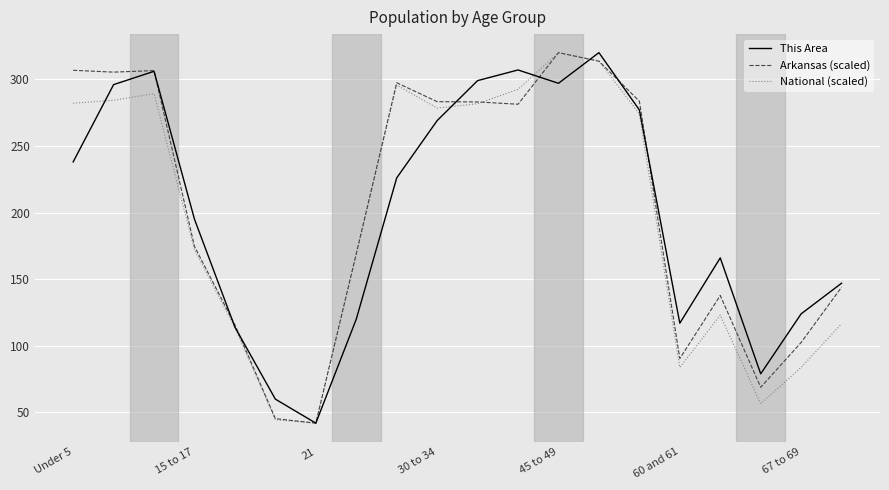

What is the minimum value shown in the chart?

42.0